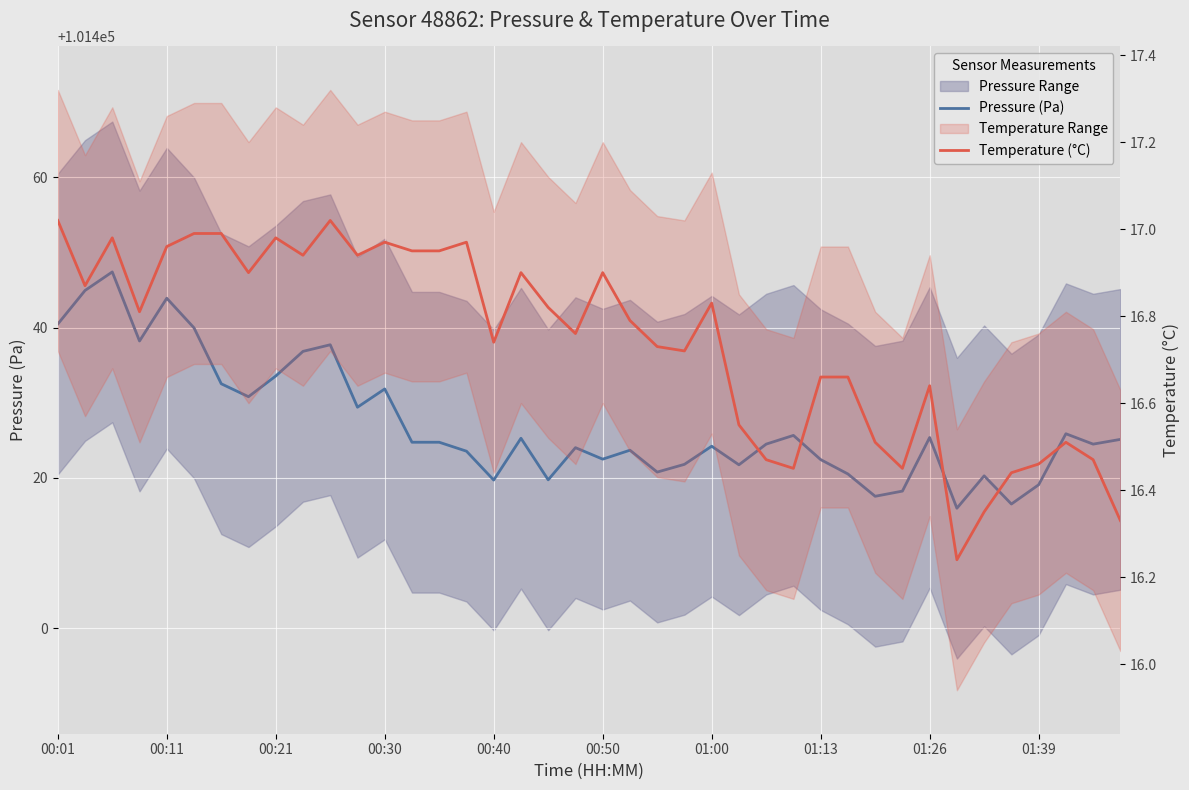

What is the sum of the Pressure (Pa) values at 00:50 and 19?

202864.0